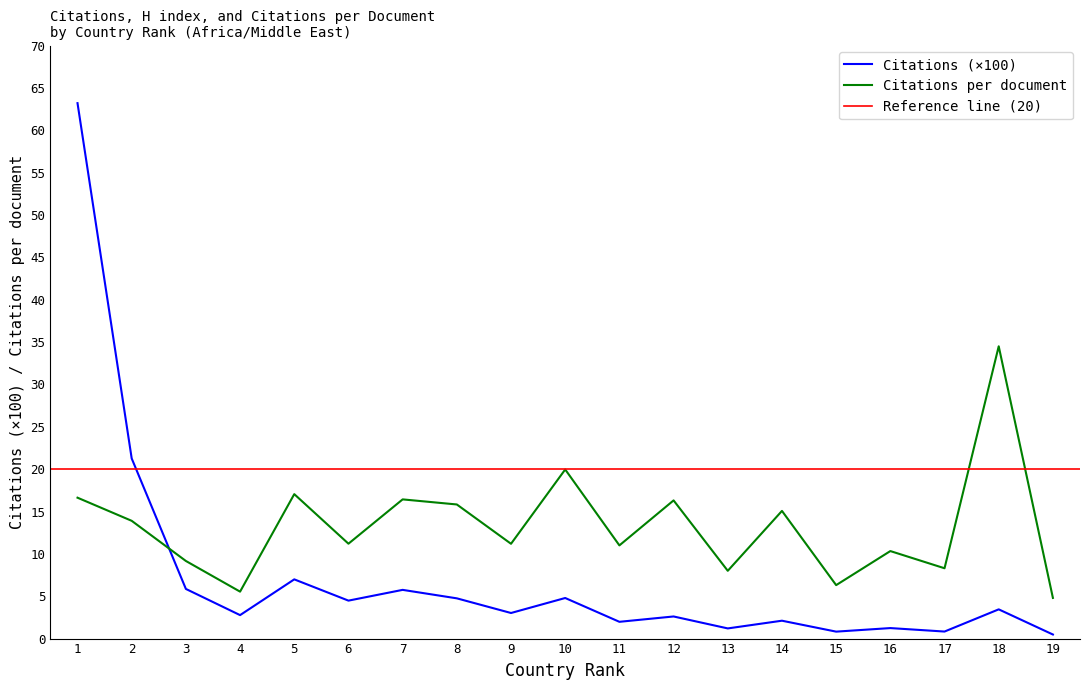

Where do Citations and Citations per document first cross each other?

2 and 3